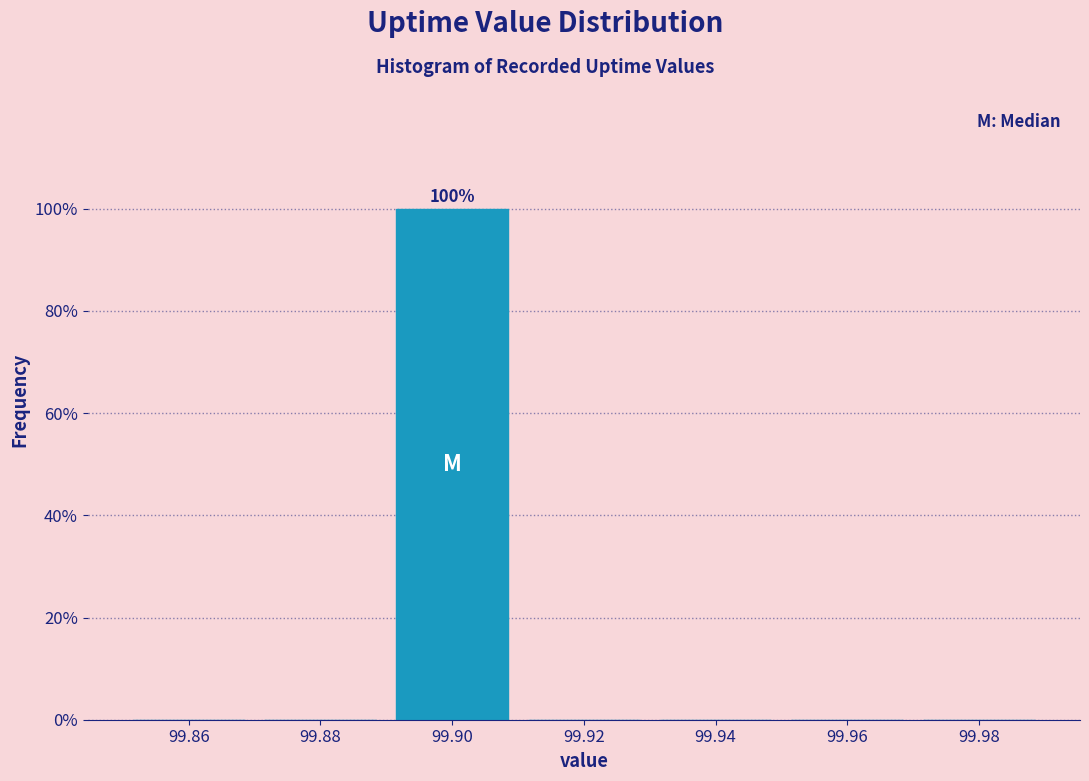

Over which range of the x-axis is the bar tallest?

99.89 to 99.91